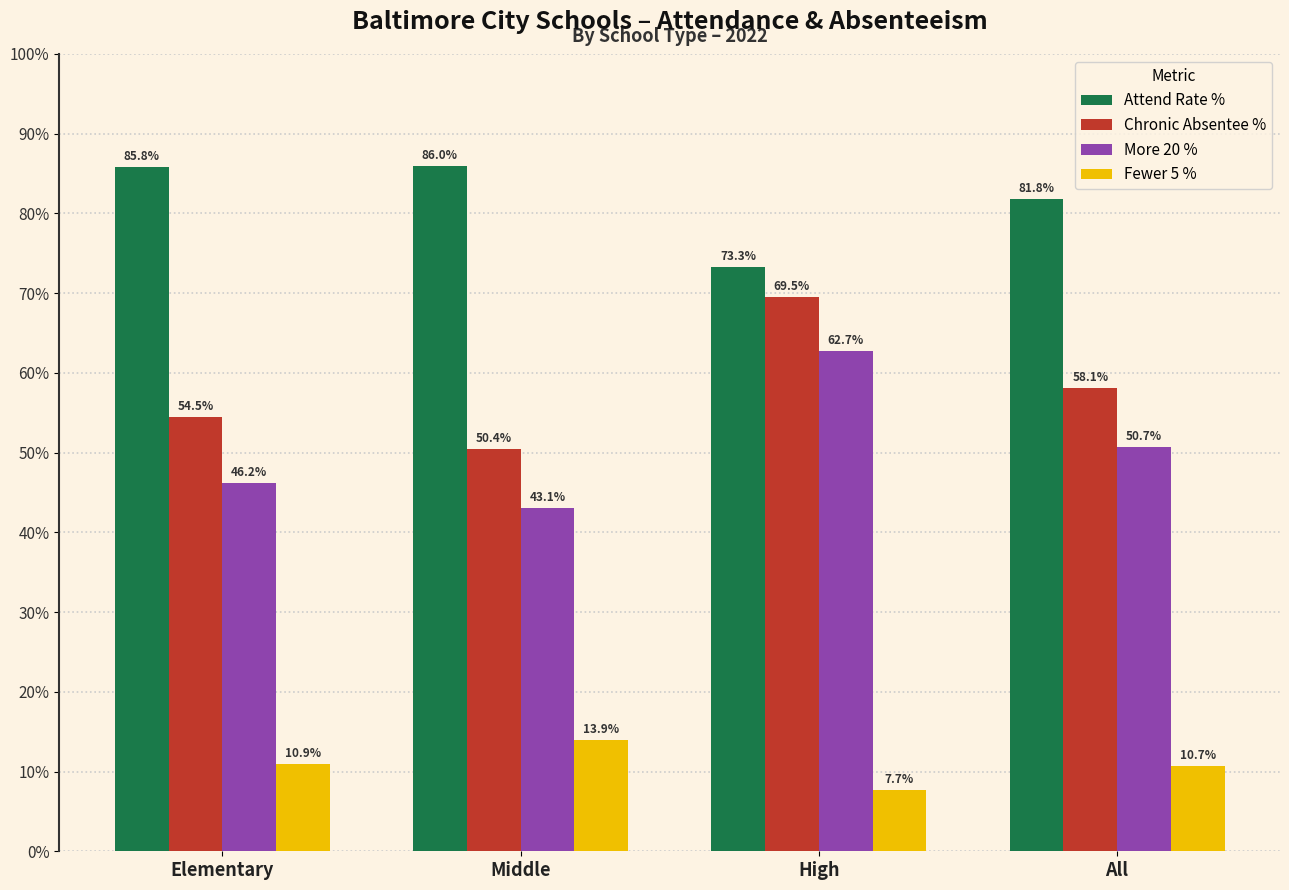

What is the spread (max minus min) of values at All?

71.1